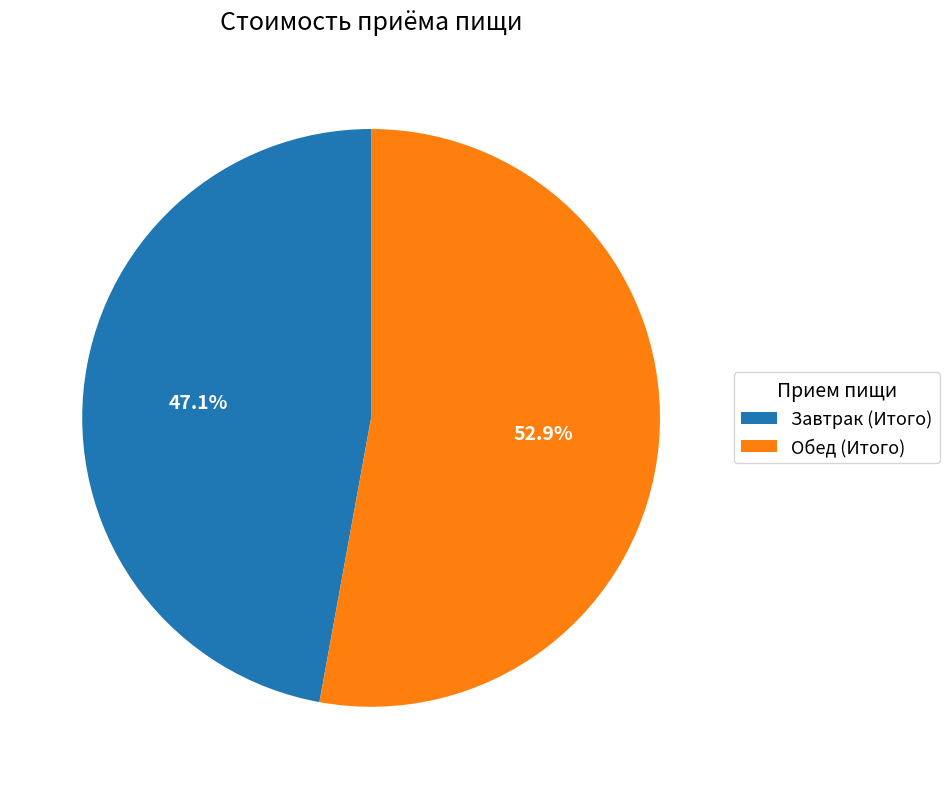

The Завтрак (Итого) slice represents 47% of the pie. True or false?

True